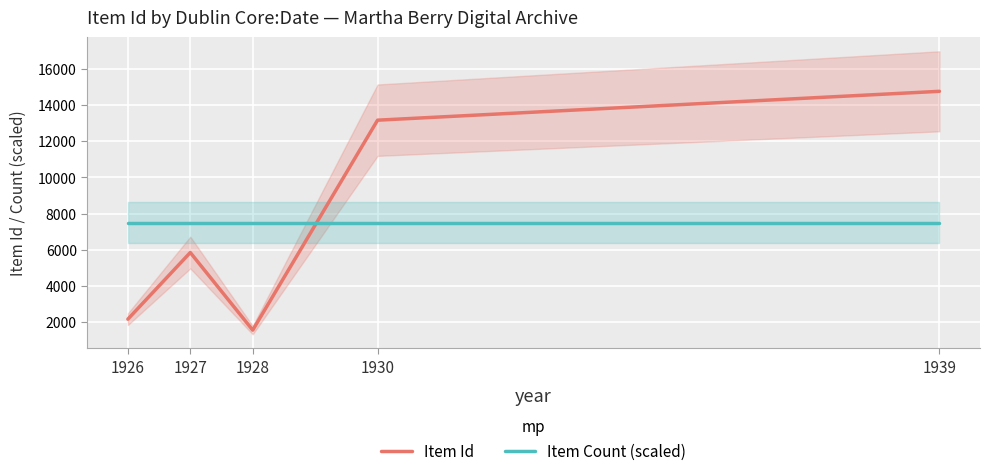

What is the difference between the maximum and minimum values in the Item Id series?

13214.0